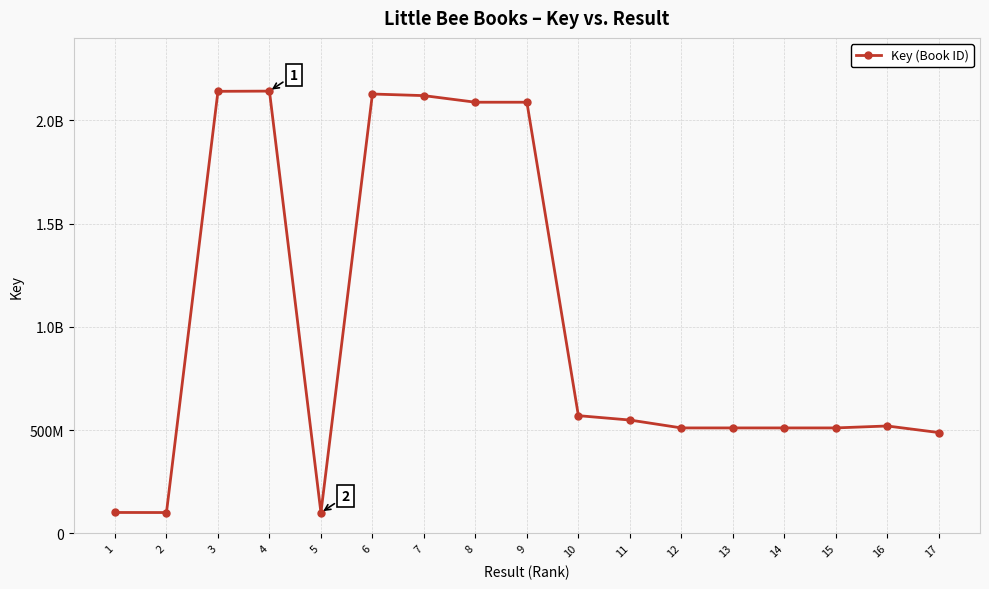

Which has a higher value, 13 or 7?

7